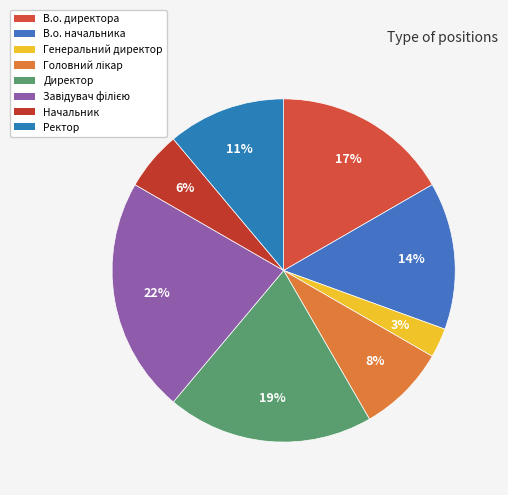

Which slice is the largest?

Завідувач філією